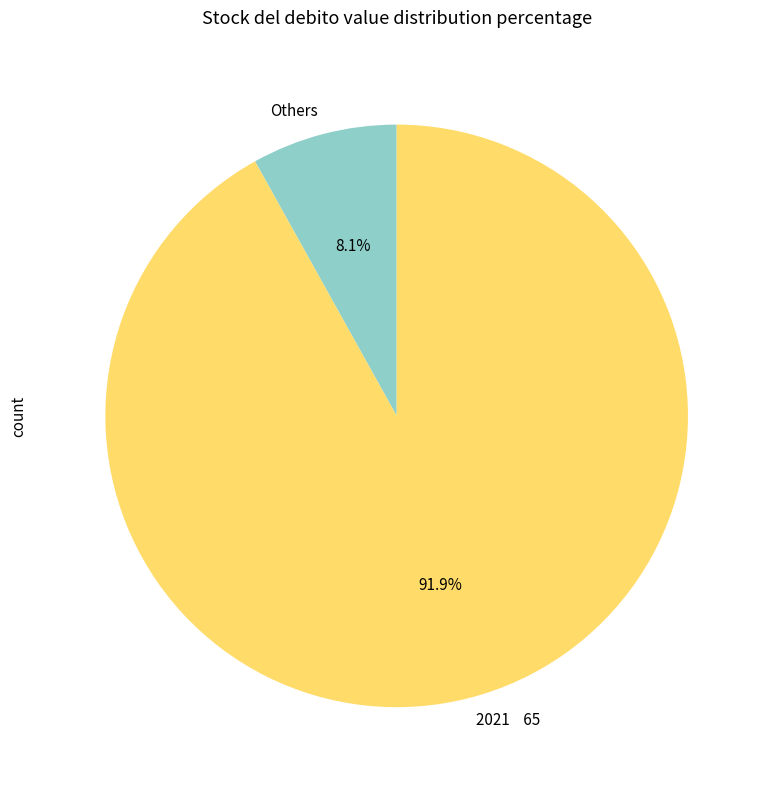

What is the majority slice?

2021 65